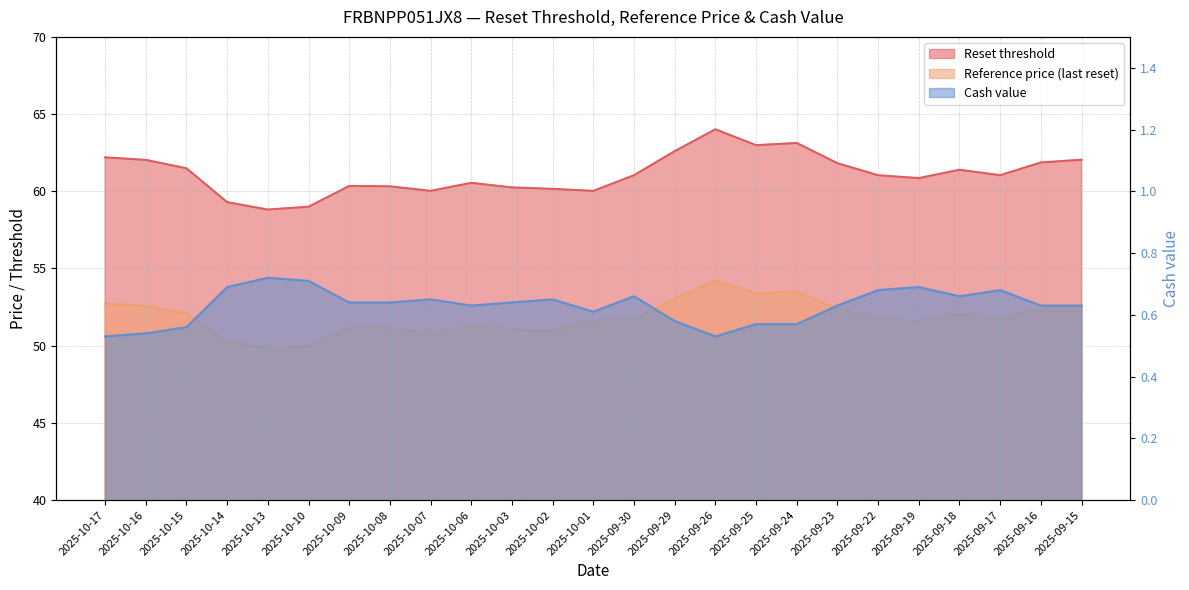

Where is the first local maximum for Reset threshold?

2025-10-09